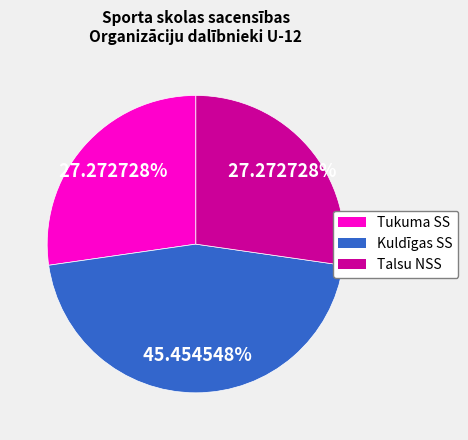

What is the largest slice in the pie chart?

Kuldīgas SS